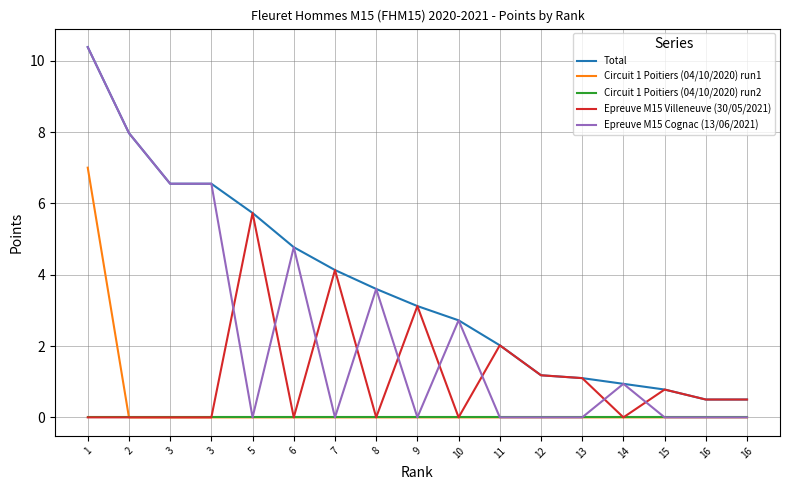

Where is Epreuve M15 Villeneuve (30/05/2021) nearest to the value 2?

11